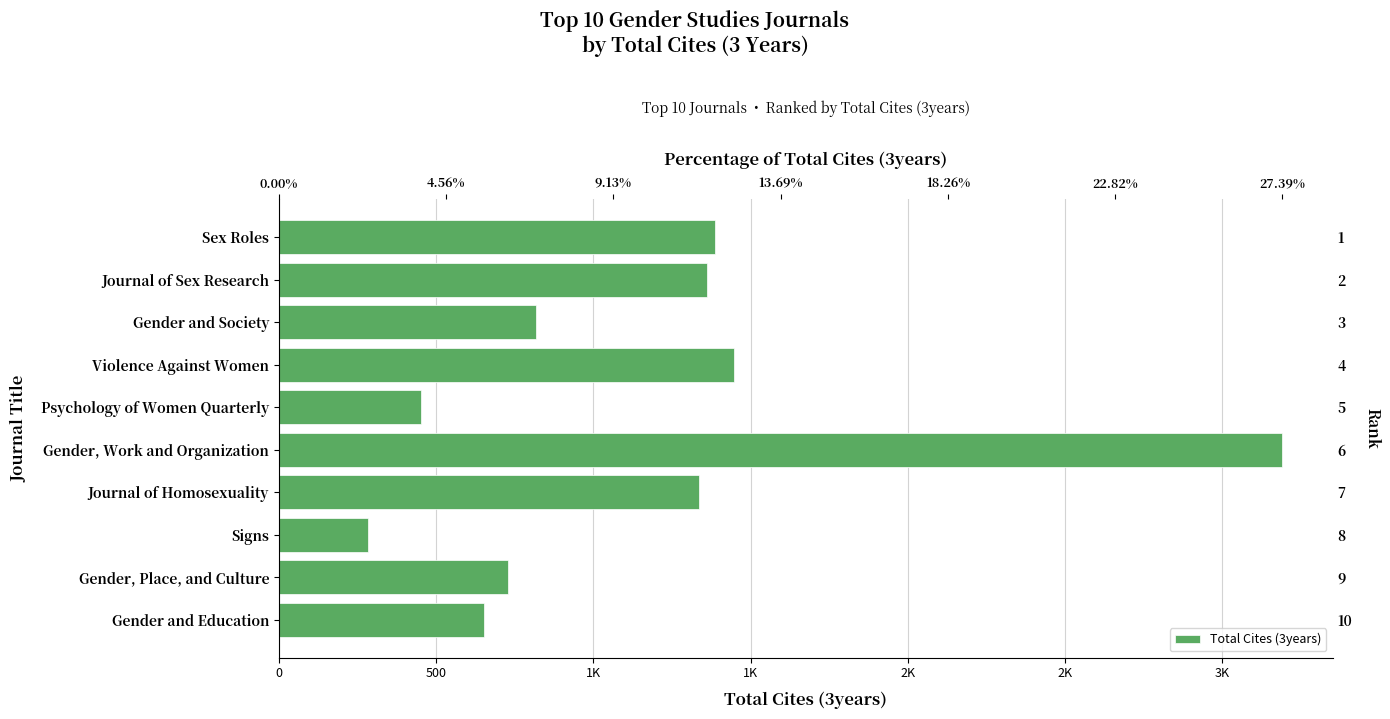

How many distinct data groups are displayed?

1